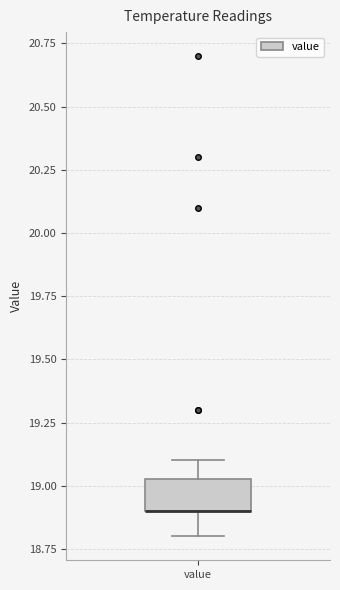

Read this box plot against the y-axis: the position of the median line, the range covered by the box, and the ends of both whiskers. The values are not printed on the chart, so give them approximately, as read against the axis.

median 18.90 (drawn on the box's lower edge), box 18.90 to 19.05, whiskers 18.80 to 19.10